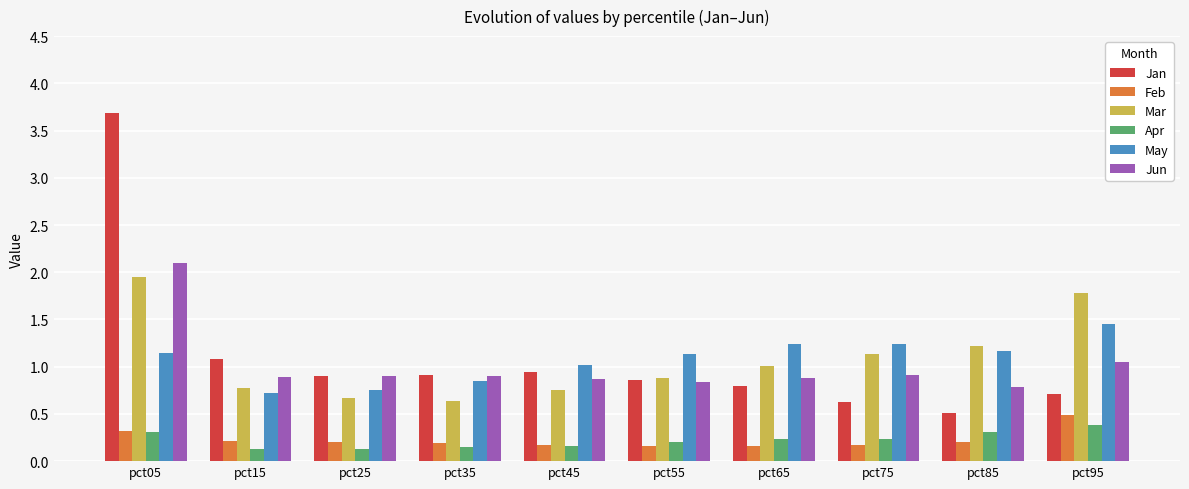

What is the difference between the maximum and second lowest values in the May series?

0.7